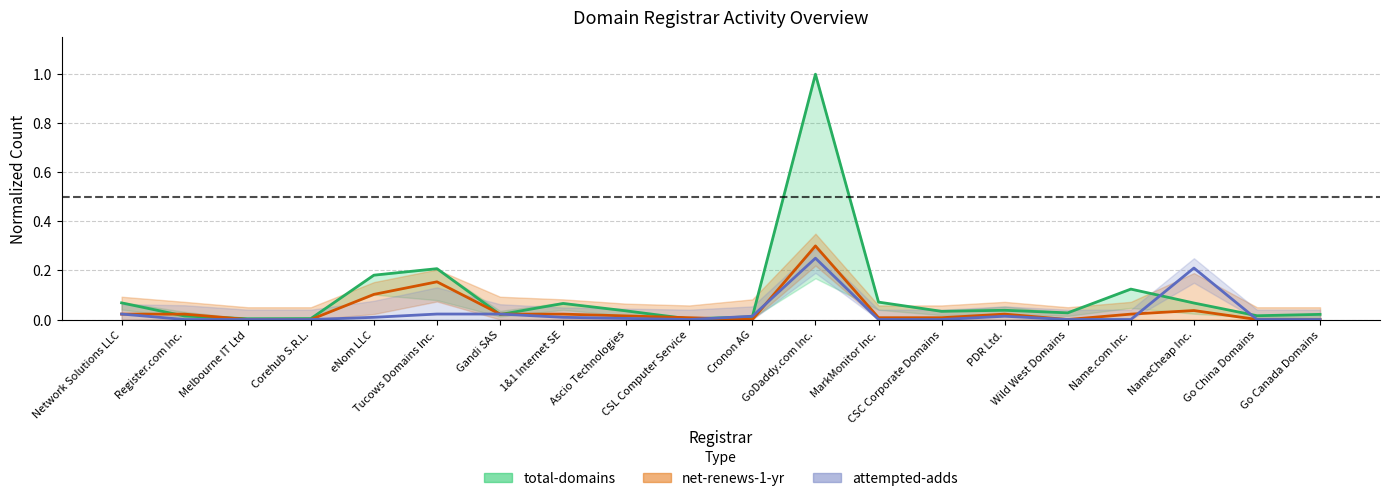

At which category is the sum across all series the highest?

GoDaddy.com Inc.